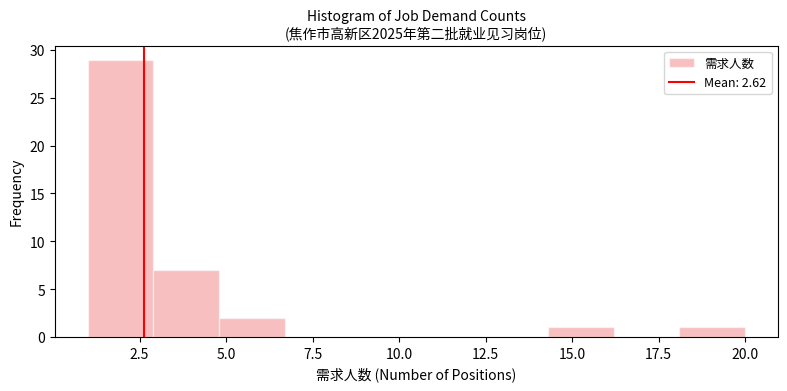

Read against the x-axis, roughly where is the centre of the tallest bar?

2.0